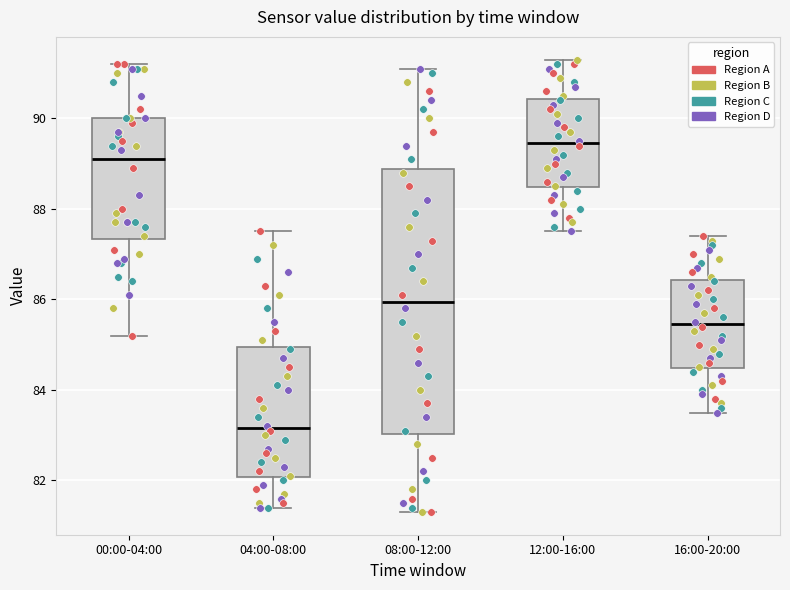

Reading left to right, transcribe this box plot: for each box, give where its median line is, the range the box spans, and where its two whiskers end, as read against the y-axis. The values are not printed on the chart, so give them approximately, as read against the axis.

00:00-04:00: median 89.2, box 87.4 to 90.0, whiskers 85.2 to 91.2
04:00-08:00: median 83.2, box 82.0 to 85.0, whiskers 81.4 to 87.6
08:00-12:00: median 86.0, box 83.0 to 88.8, whiskers 81.4 to 91.2
12:00-16:00: median 89.4, box 88.4 to 90.4, whiskers 87.6 to 91.4
16:00-20:00: median 85.4, box 84.4 to 86.4, whiskers 83.6 to 87.4